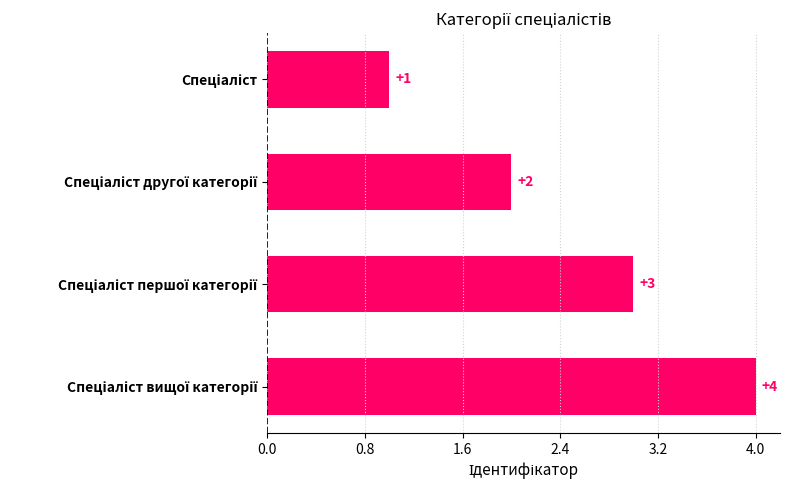

Count the values in the range 2 to 4.

3